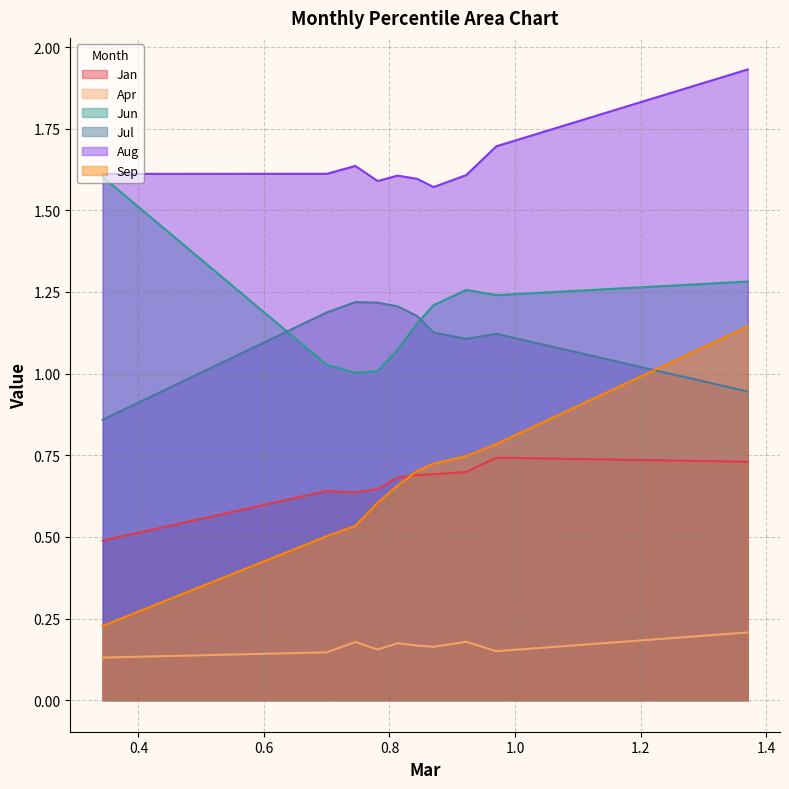

What are all the series names shown in the legend?

Jan, Apr, Jun, Jul, Aug, Sep